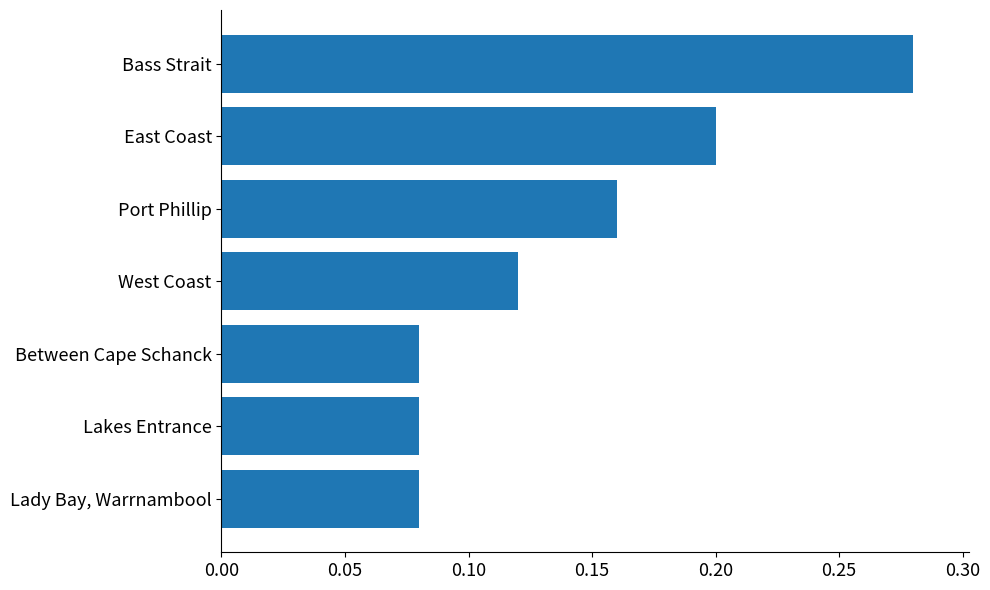

Count the values in the range 0 to 1.

7